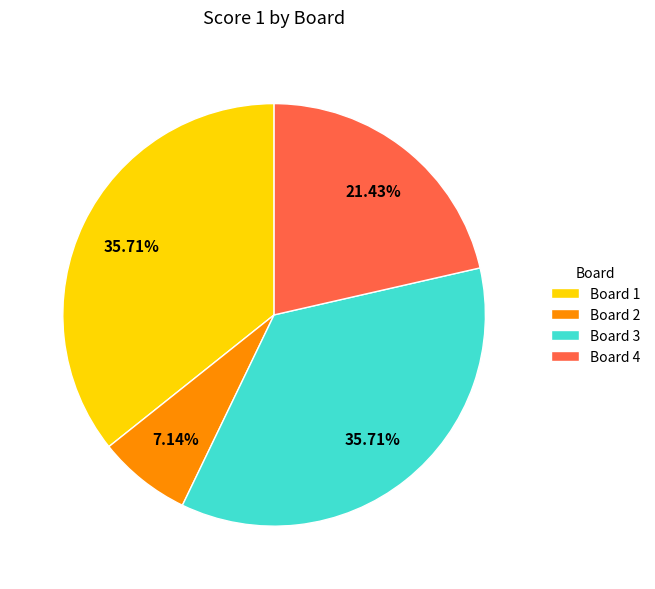

What is the smallest slice in the pie chart?

Board 2